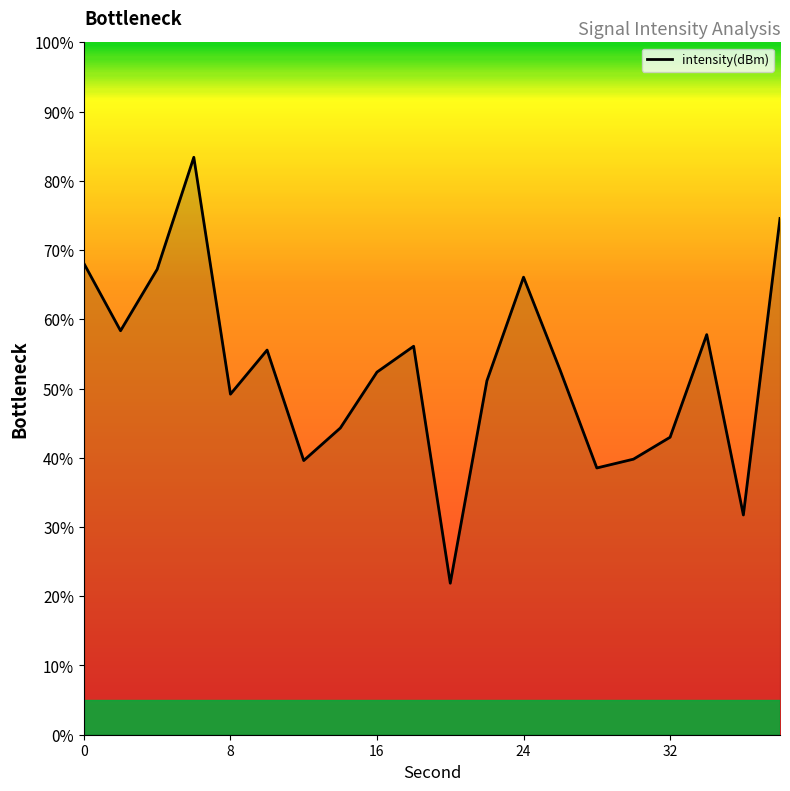

What is the smallest value displayed?

21.9